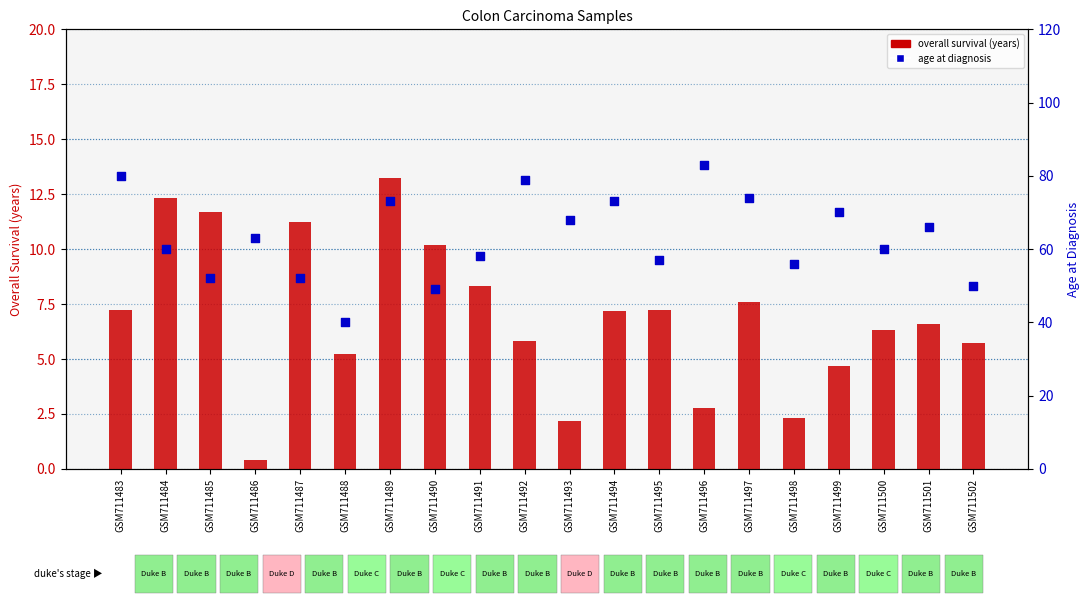

At how many categories does at least one series exceed 3?

20